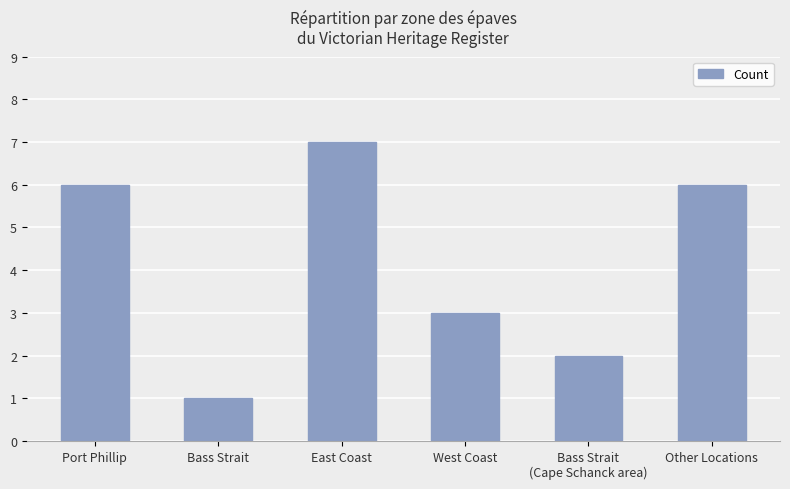

Approximately how many times larger is the value at Other Locations compared to Port Phillip?

1.0